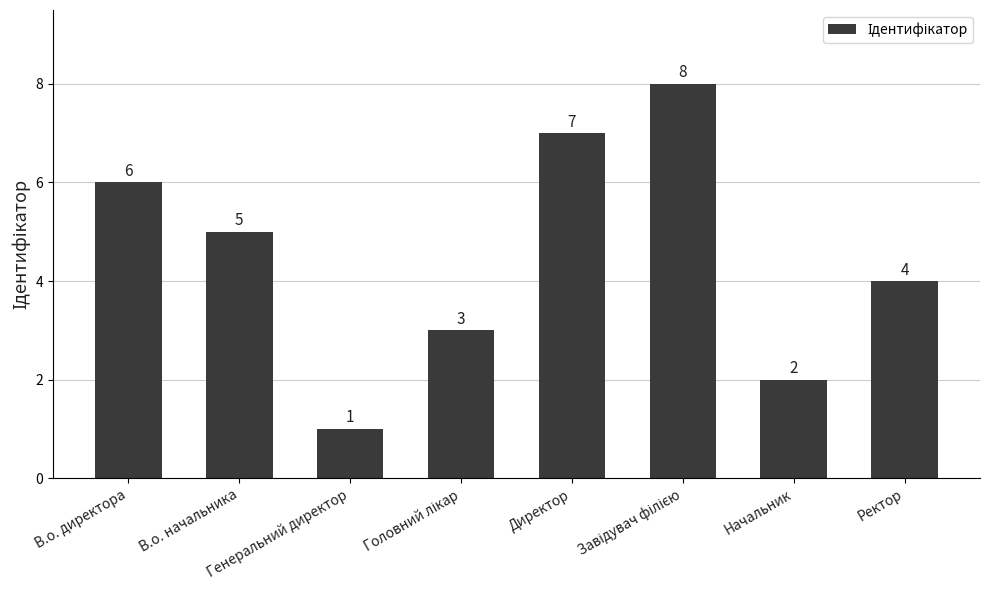

What is the value of the 2nd bar from the left?

5